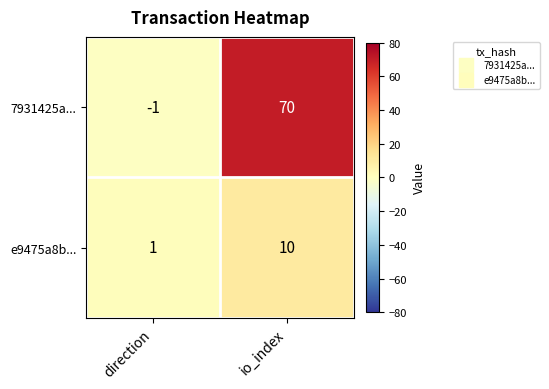

List the series in order of their overall mean, lowest first.

e9475a8b..., 7931425a...